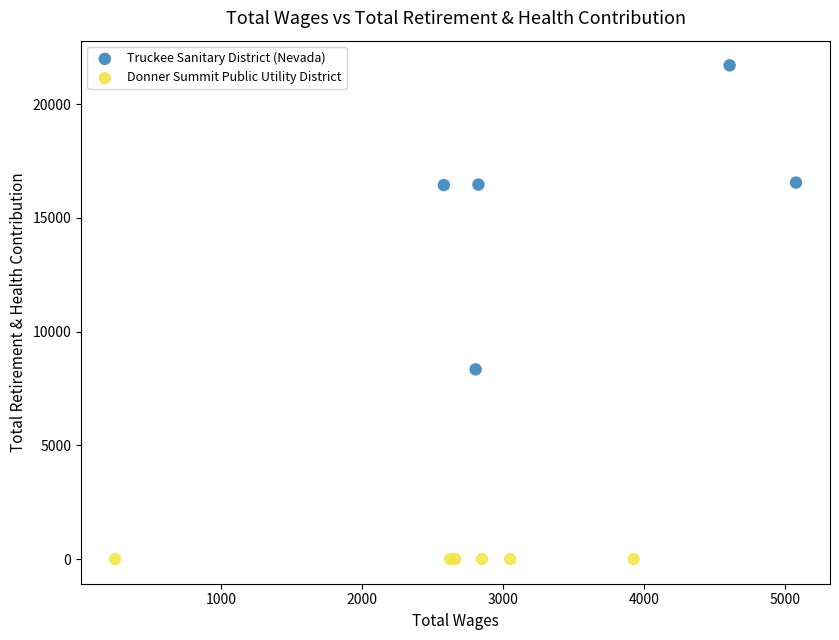

Which series contains the lowest Y value?

Donner Summit Public Utility District